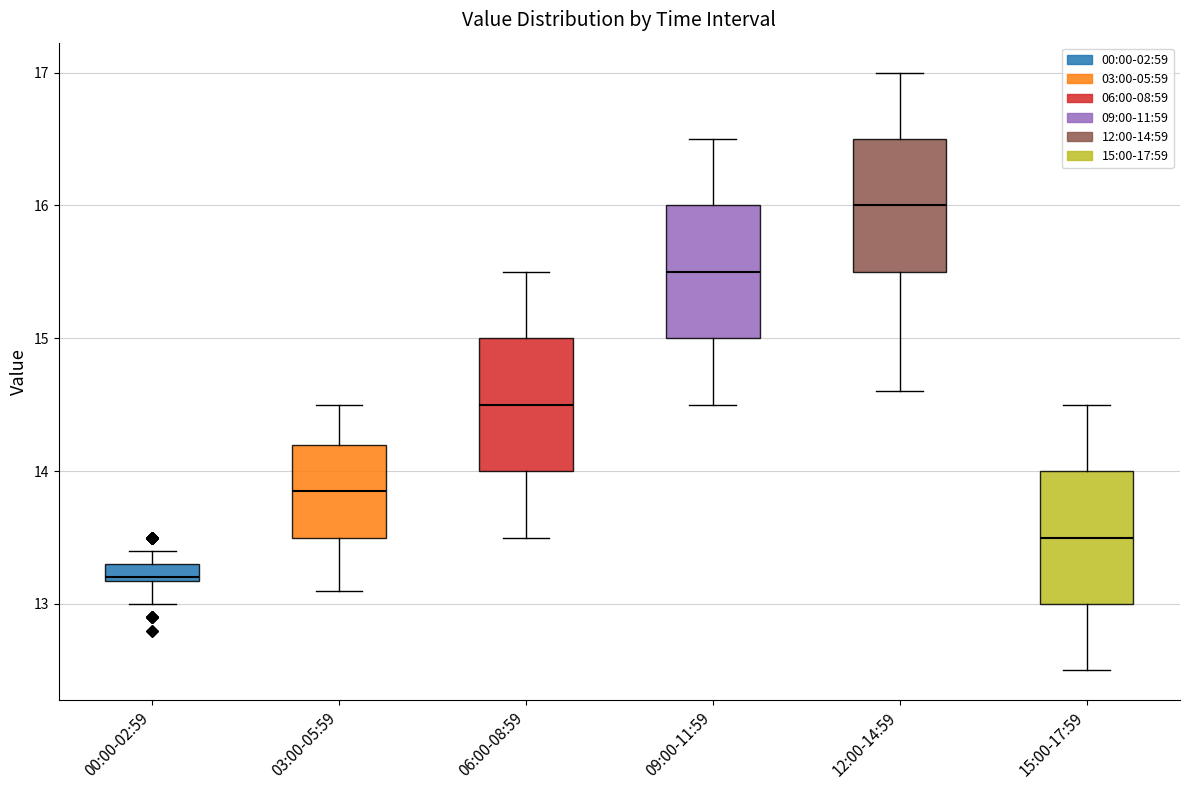

Which box has the highest median line?

12:00-14:59